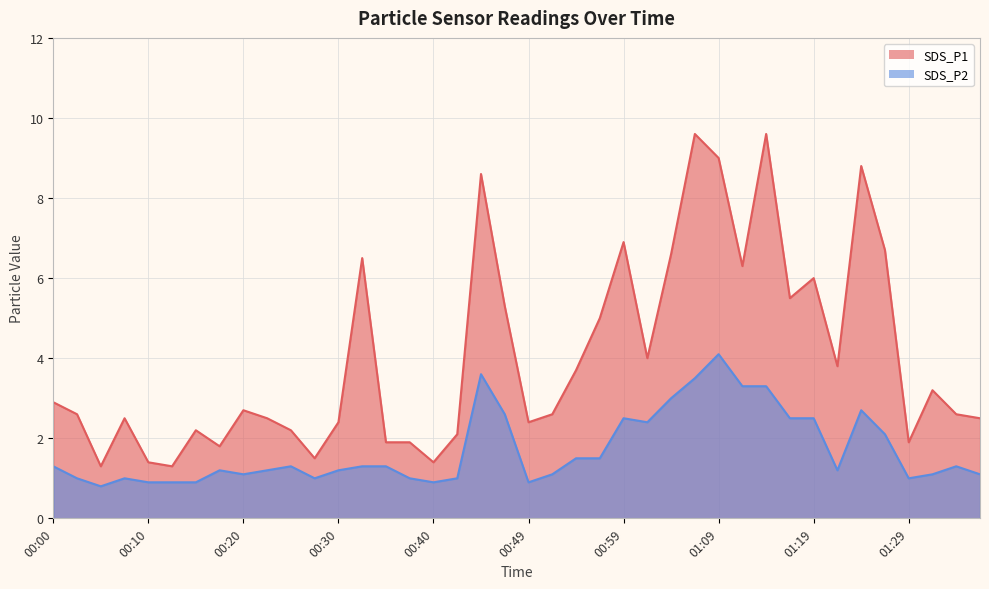

What is the difference between the maximum and second lowest values in the SDS_P2 series?

3.2